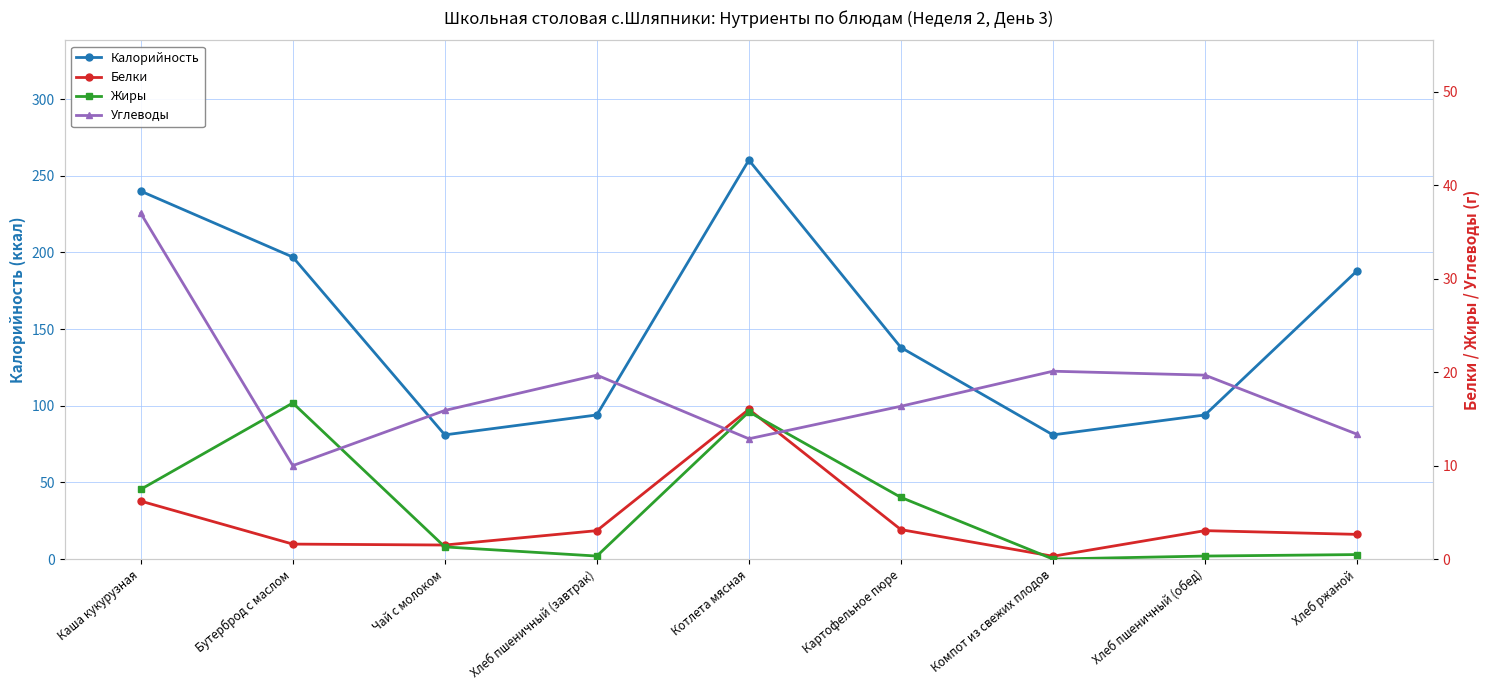

Is this an area chart (filled region under the line)?

No